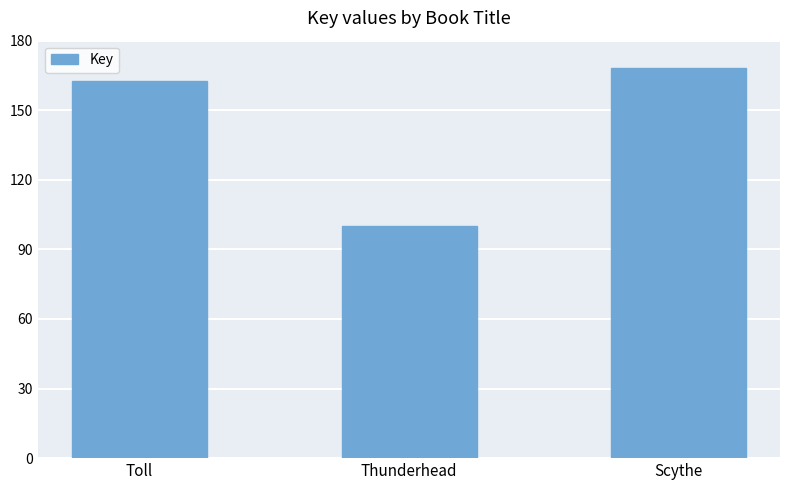

Does the chart contain any negative values?

No